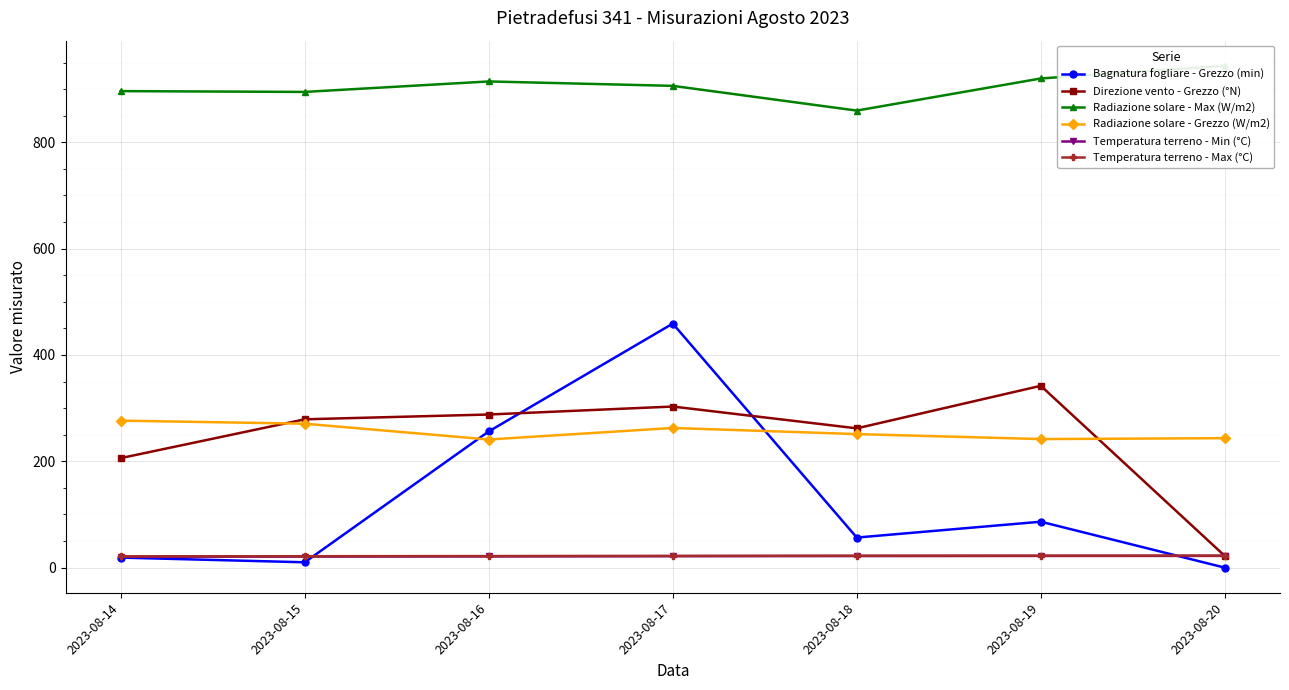

The Bagnatura fogliare - Grezzo (min) series shows 3.1 at 2023-08-15. True or false?

False